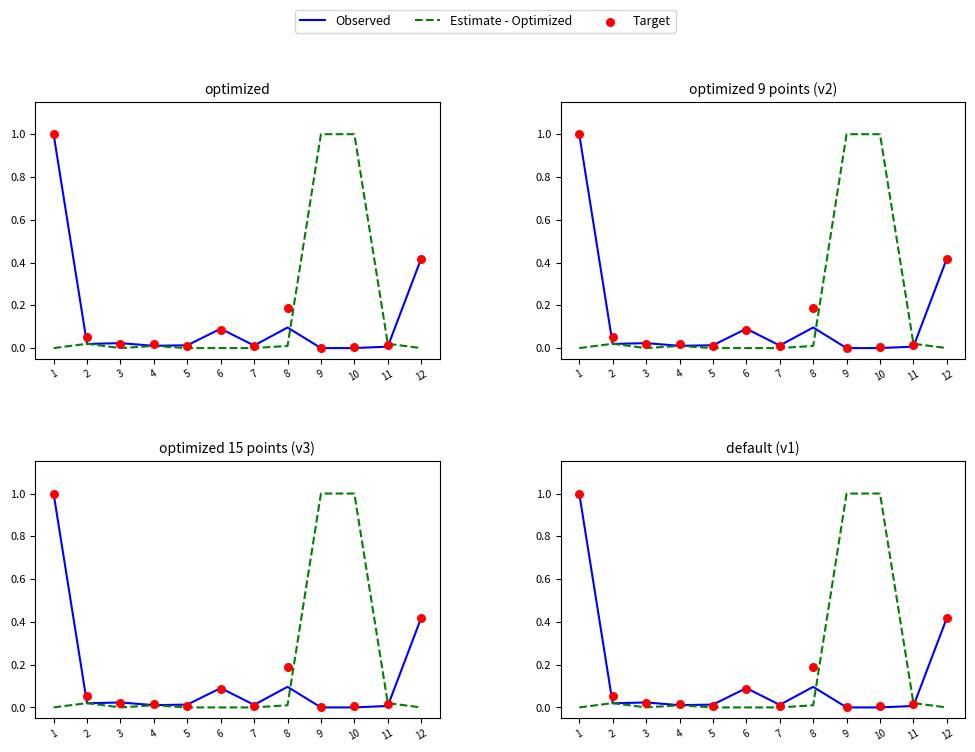

At how many categories does at least one series exceed 0?

12